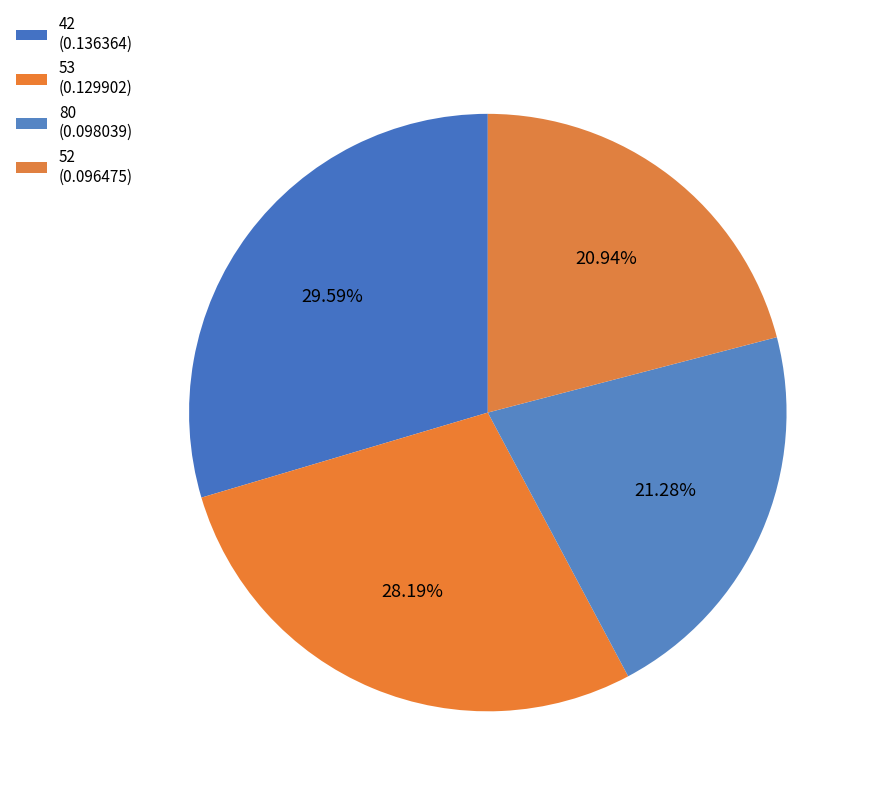

The 42 slice represents 21% of the pie. True or false?

False